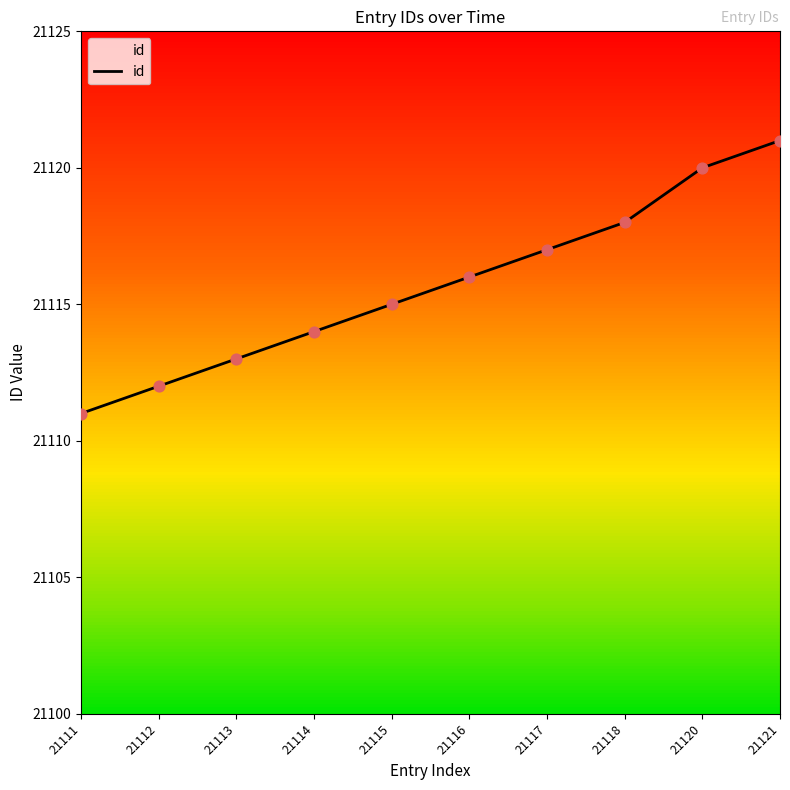

What is the ratio of the value at 21112 to the value at 21118?

1.0